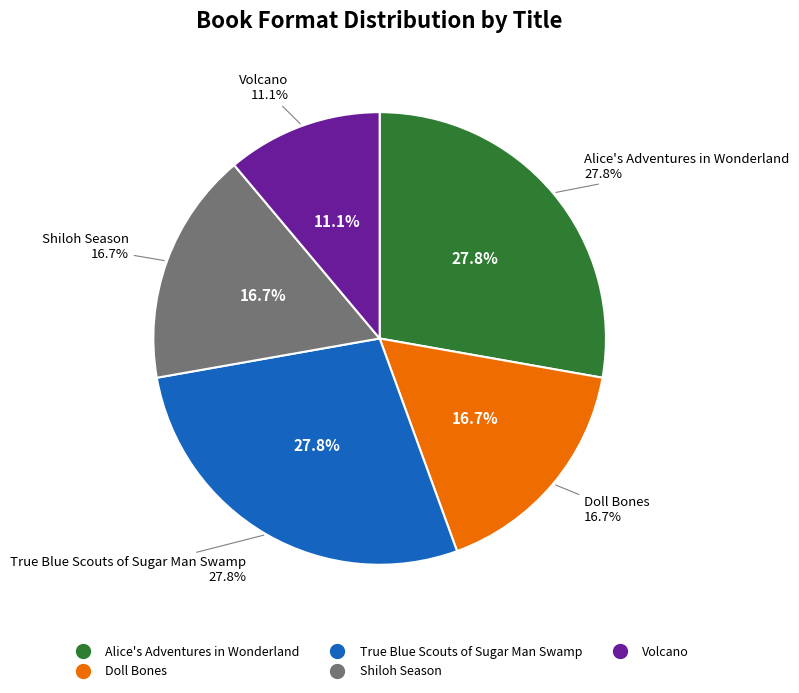

Combined, what portion of the pie is Alice's Adventures in Wonderland and Volcano?

38.9%